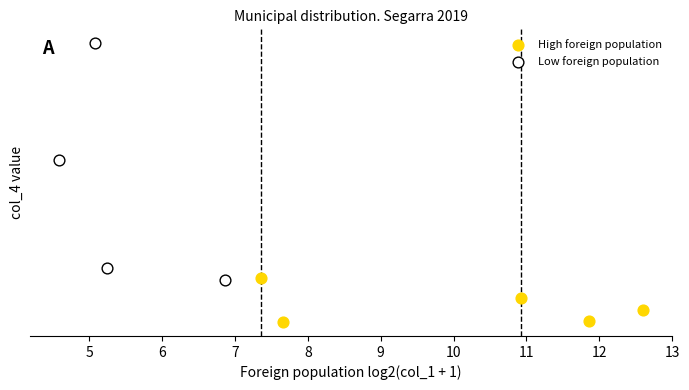

Which series reaches the minimum Y coordinate?

High foreign population